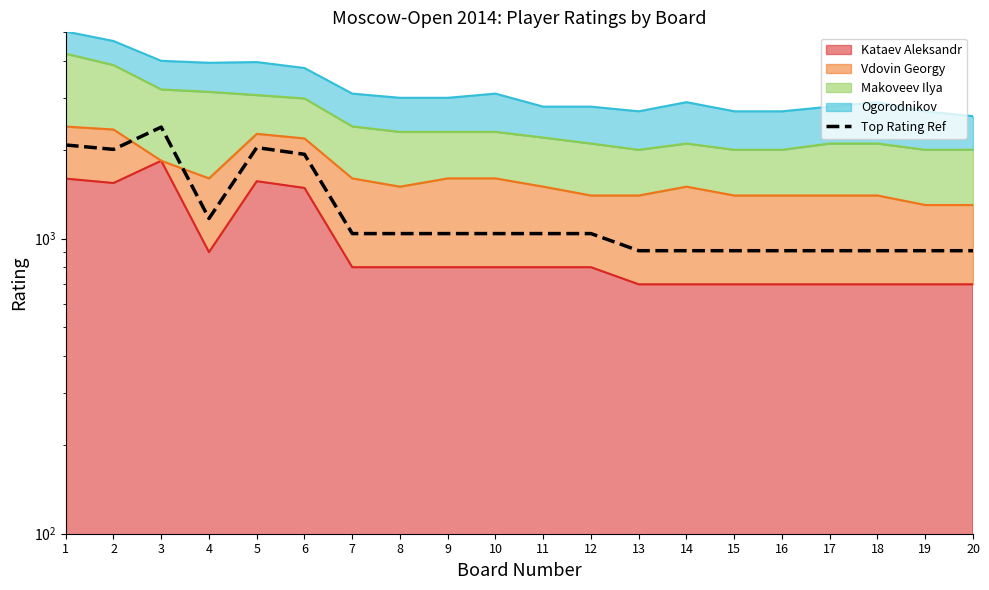

Rank the categories by value from highest to lowest.

3, 1, 5, 2, 6, 4, 7, 8, 9, 10, 11, 12, 13, 14, 15, 16, 17, 18, 19, 20